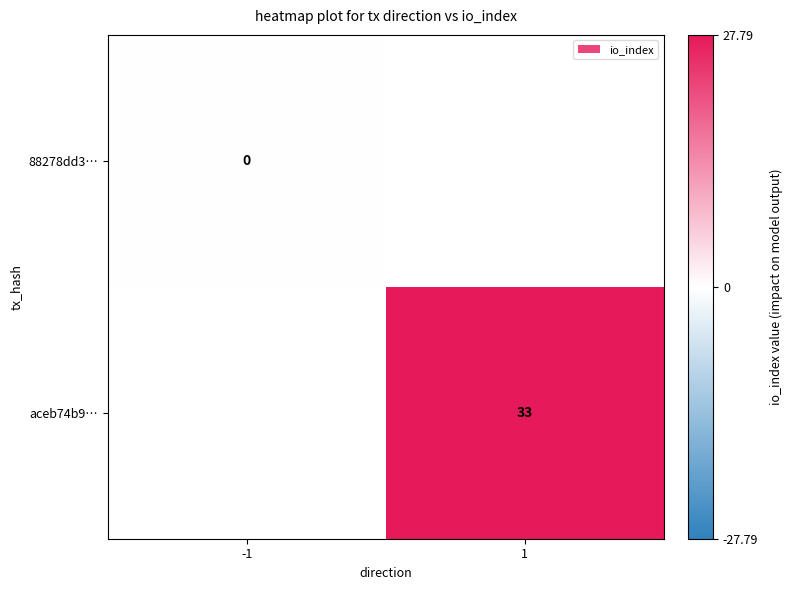

Is it true that aceb74b9… equals 33 at 1?

True